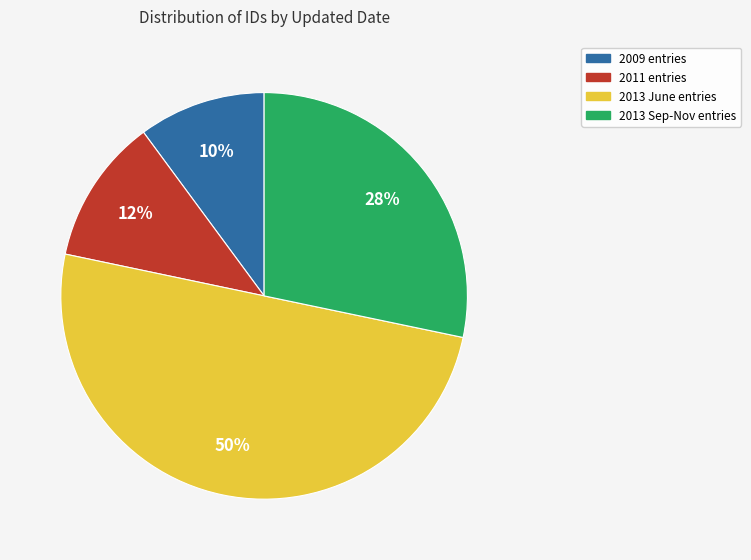

How many segments does this pie chart have?

4